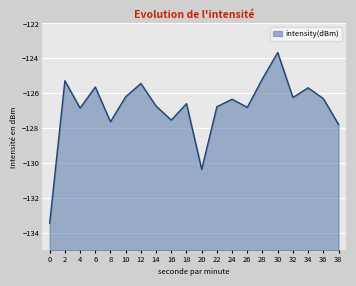

Which category has the highest value across all series?

30